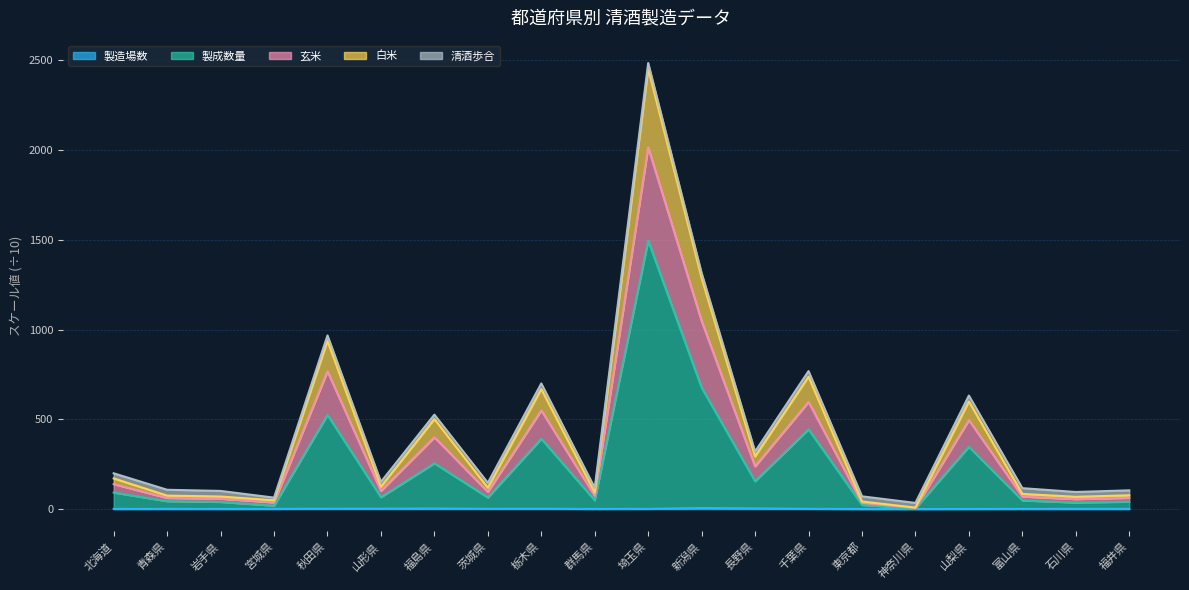

What is the difference between the 製成数量 values at 富山県 and 山形県?

18.2